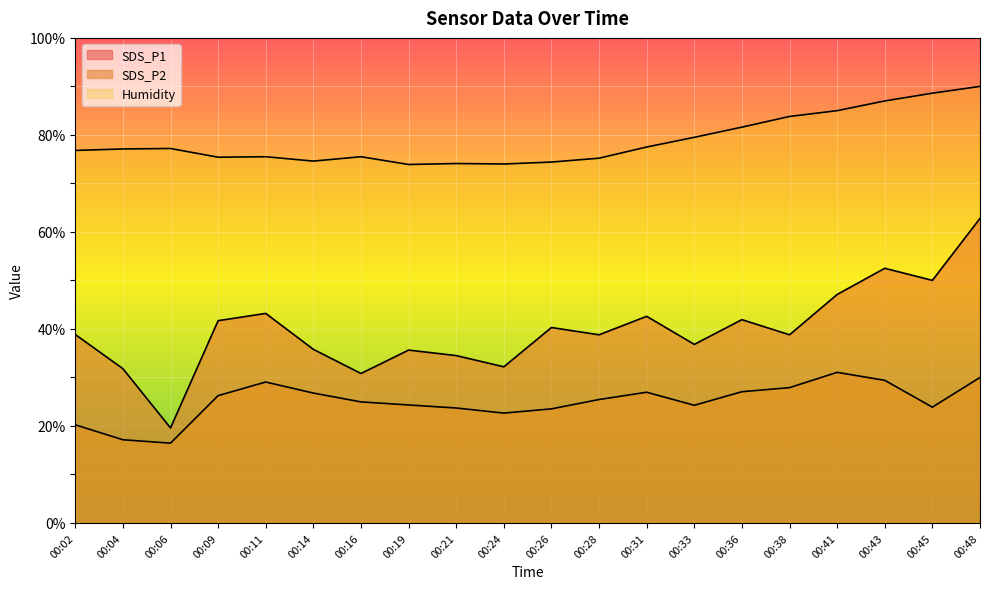

Rank the series by their average value, from lowest to highest.

SDS_P2, SDS_P1, Humidity